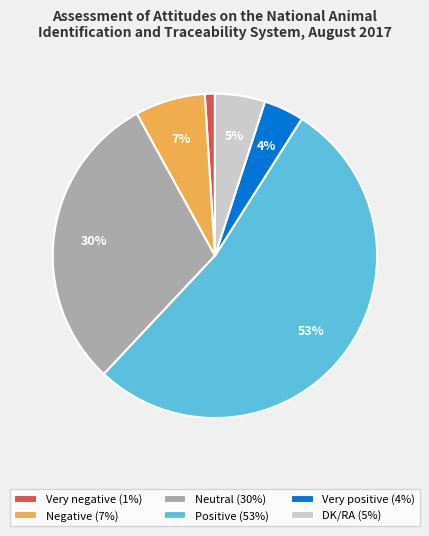

Is the sum of Negative (7%) and Neutral (30%) greater than half?

No